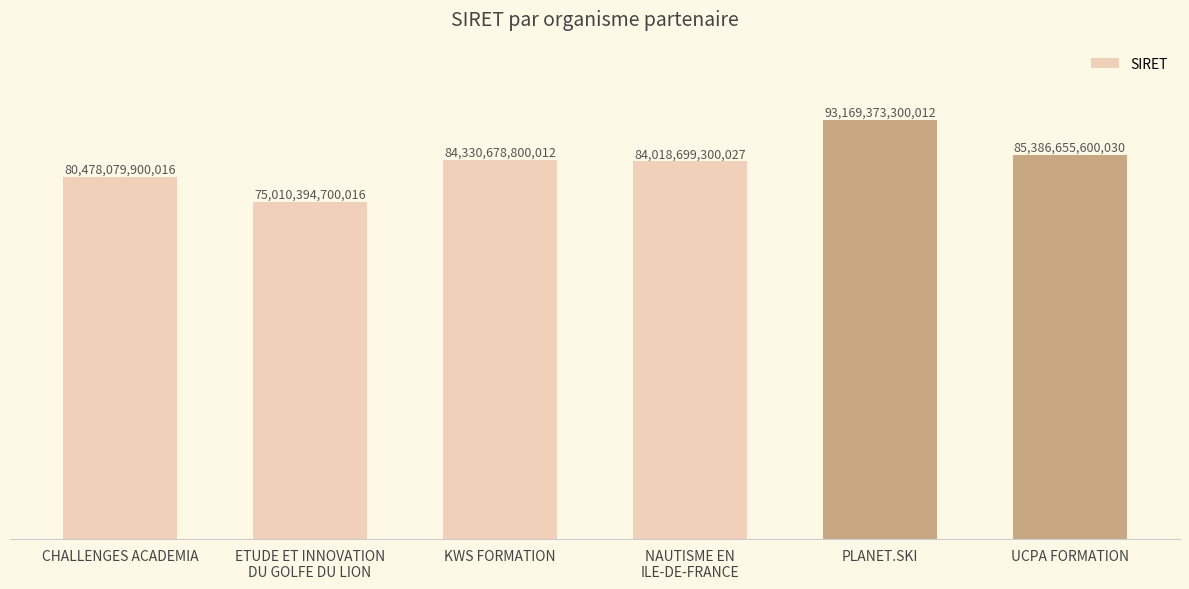

What is the greatest value displayed?

93169373300012